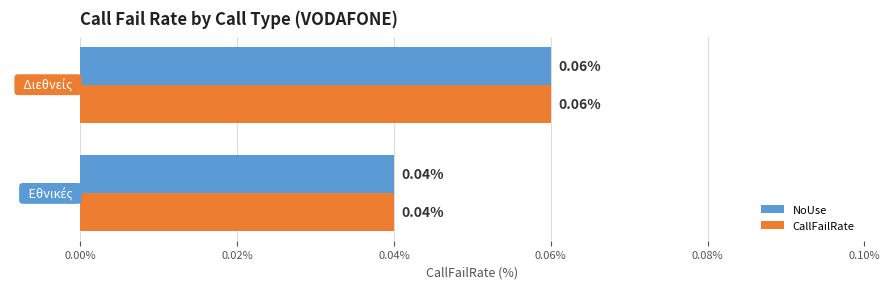

How many distinct data groups are displayed?

2